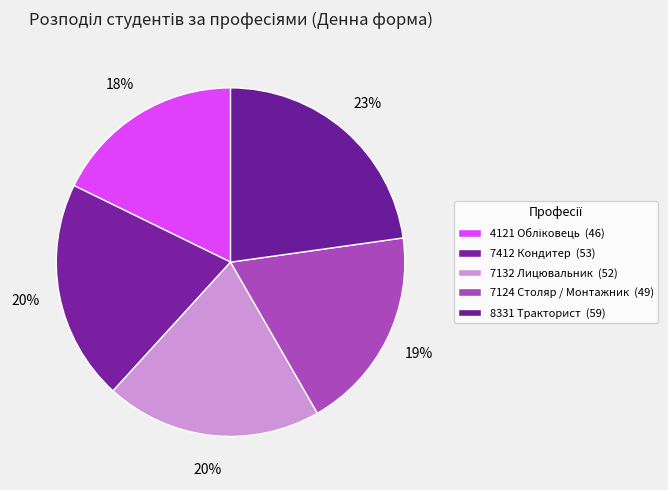

How many slices are in this pie chart?

5